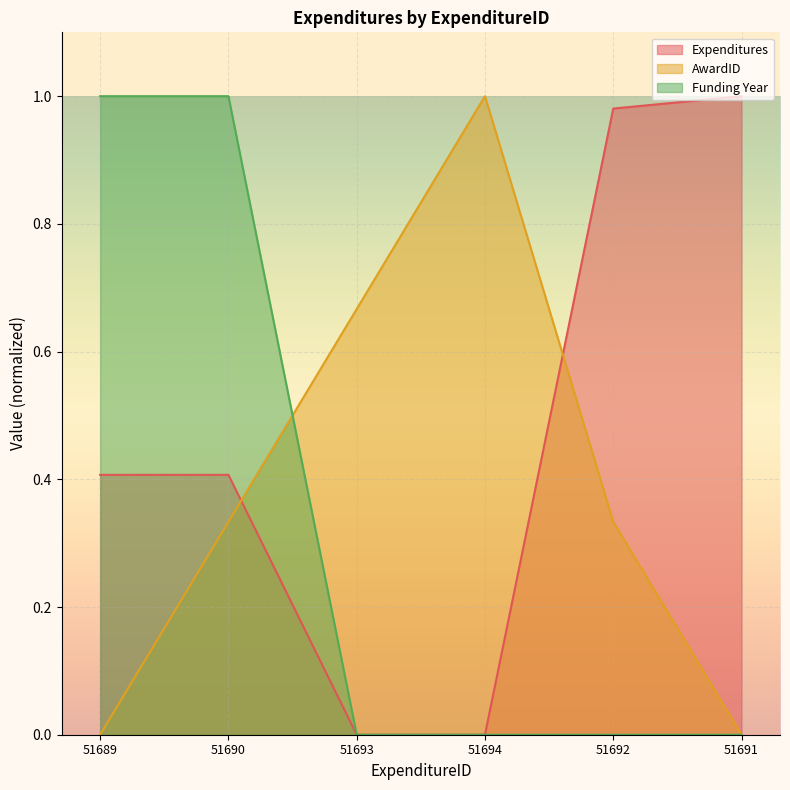

Reading left to right, list all the values displayed in this chart.

Expenditures: 0.4	0.4	0.0	0.0	1.0	1.0
AwardID: 0.0	0.3	0.7	1.0	0.3	0.0
Funding Year: 1.0	1.0	0.0	0.0	0.0	0.0